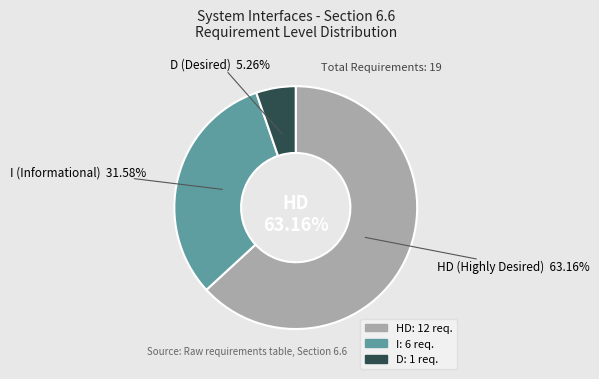

Rank the categories by value from lowest to highest.

D, I, HD